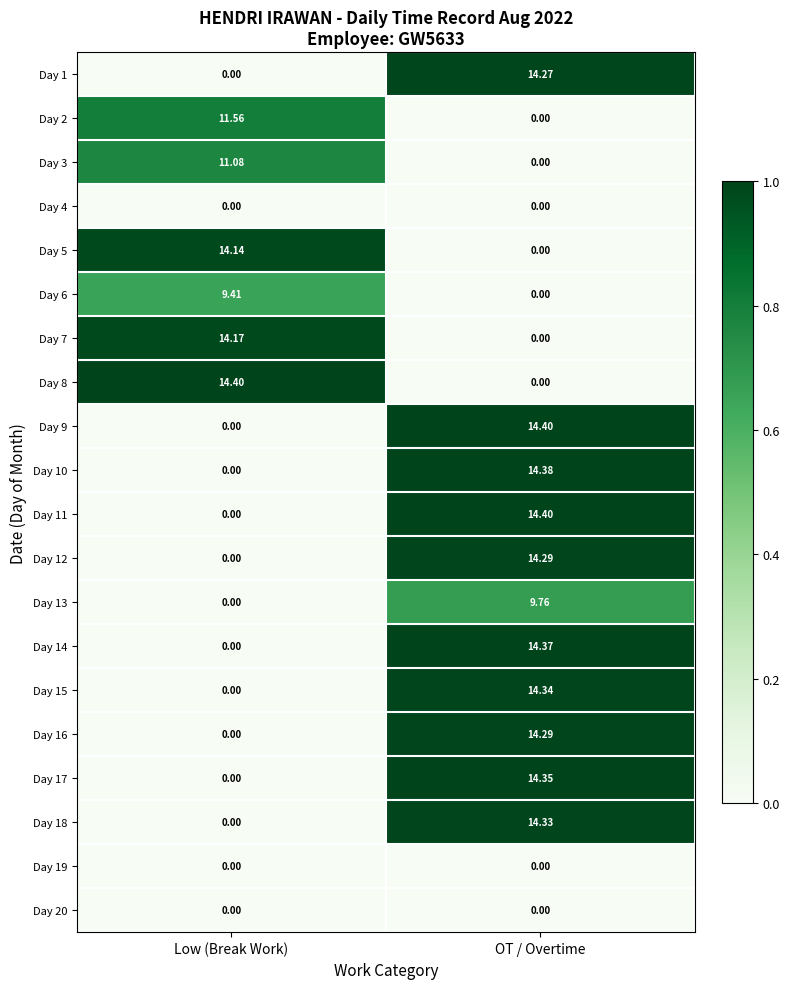

What is the maximum value shown in the chart?

14.4